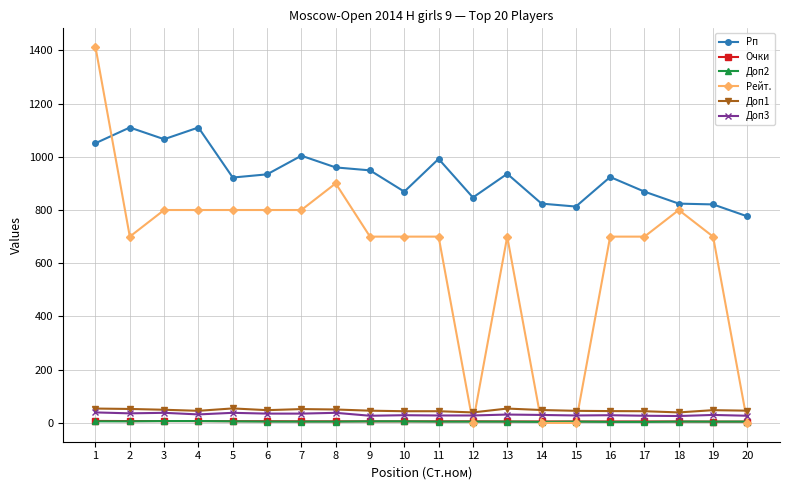

Does the chart have visible grid lines?

Yes